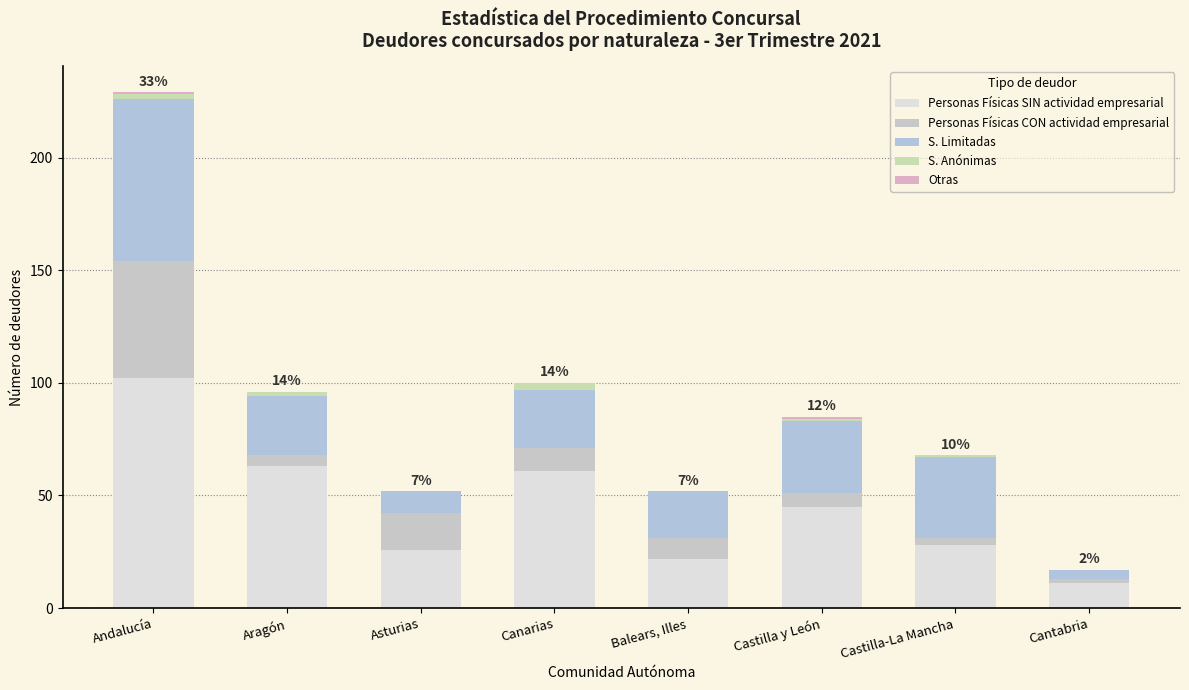

Which series has the widest spread of values?

Personas Físicas SIN actividad empresarial